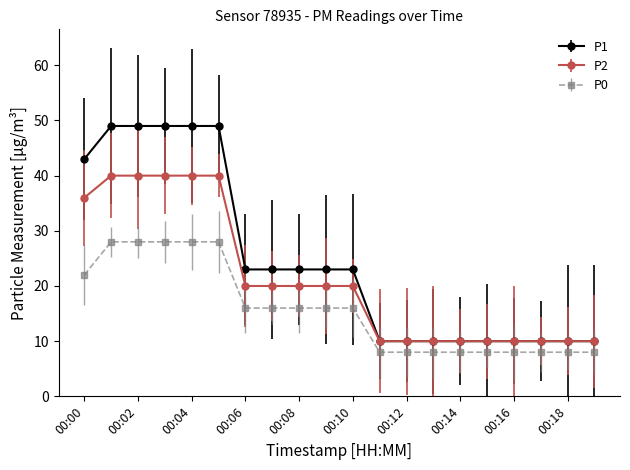

List the series in order of their overall mean, lowest first.

P0, P2, P1